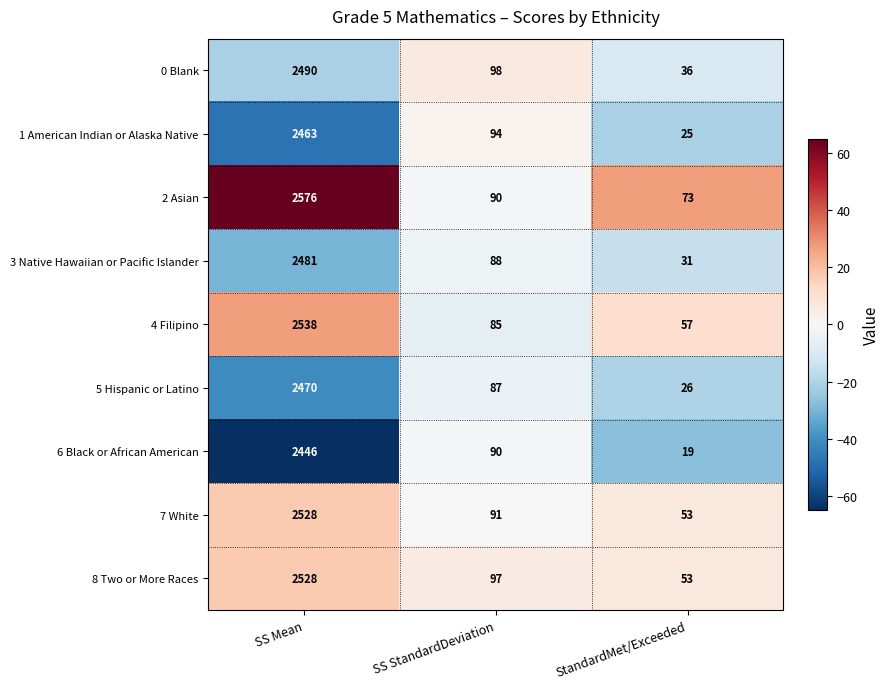

The 7 White series shows 129 at SS StandardDeviation. True or false?

False